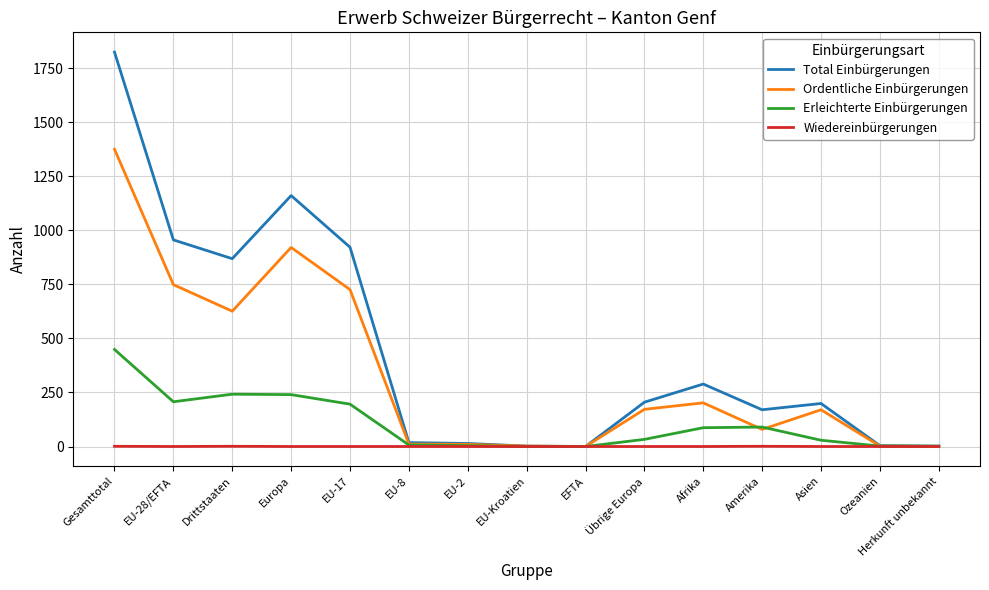

List the series in order of their overall mean, lowest first.

Wiedereinbürgerungen, Erleichterte Einbürgerungen, Ordentliche Einbürgerungen, Total Einbürgerungen